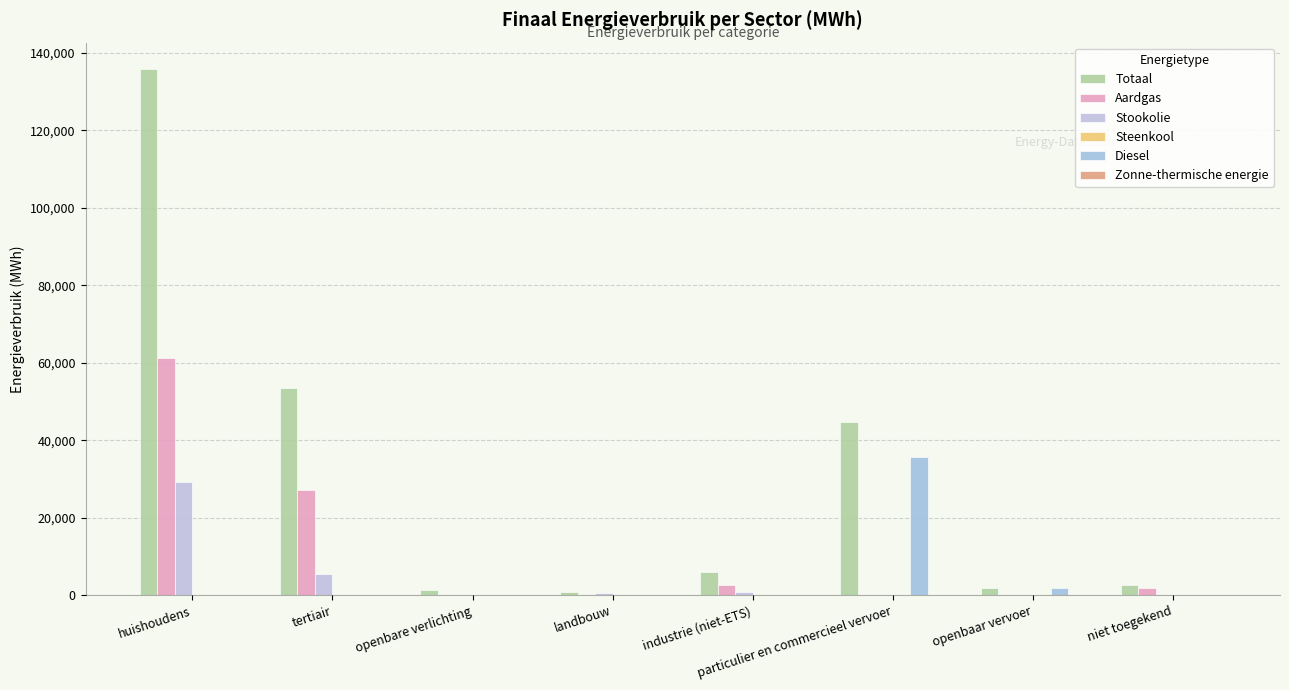

What is the maximum value shown in the chart?

135886.2